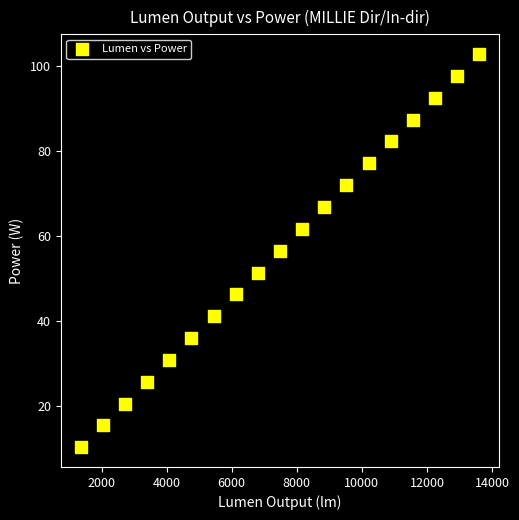

What is the range of X values (max minus min)?

12244.5